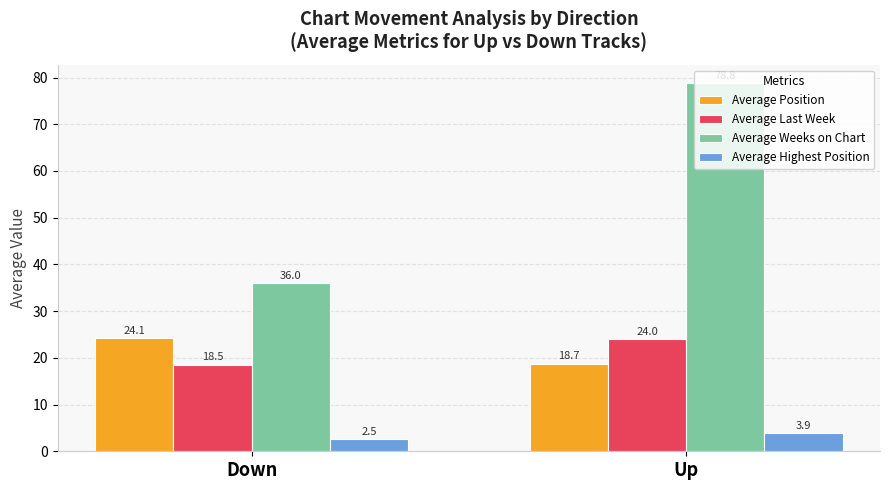

Is it true that Average Last Week equals 18.5 at Down?

True